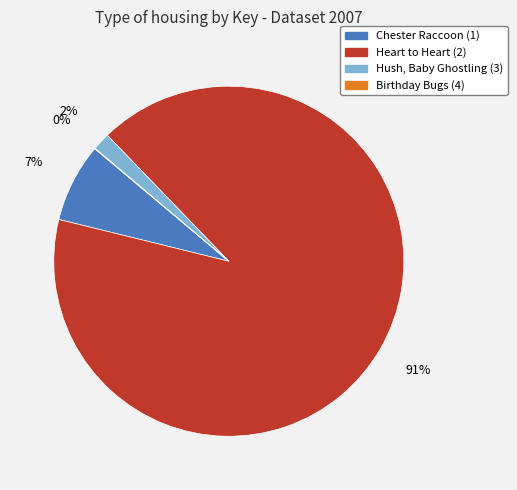

To the nearest percent, what portion does Heart to Heart (2) represent?

91%